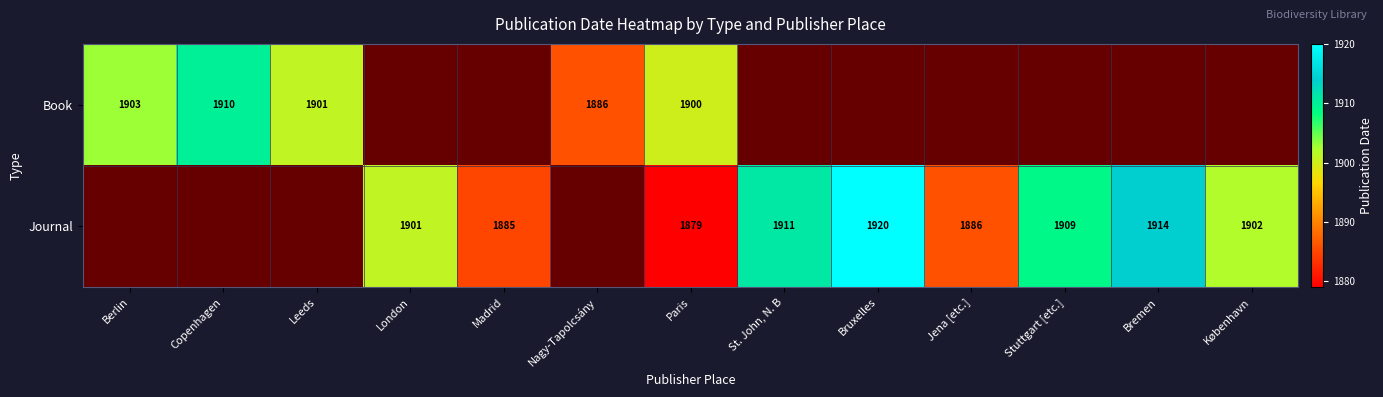

Is the value of Book at Nagy-Tapolcsány greater than the value of Journal at København?

No